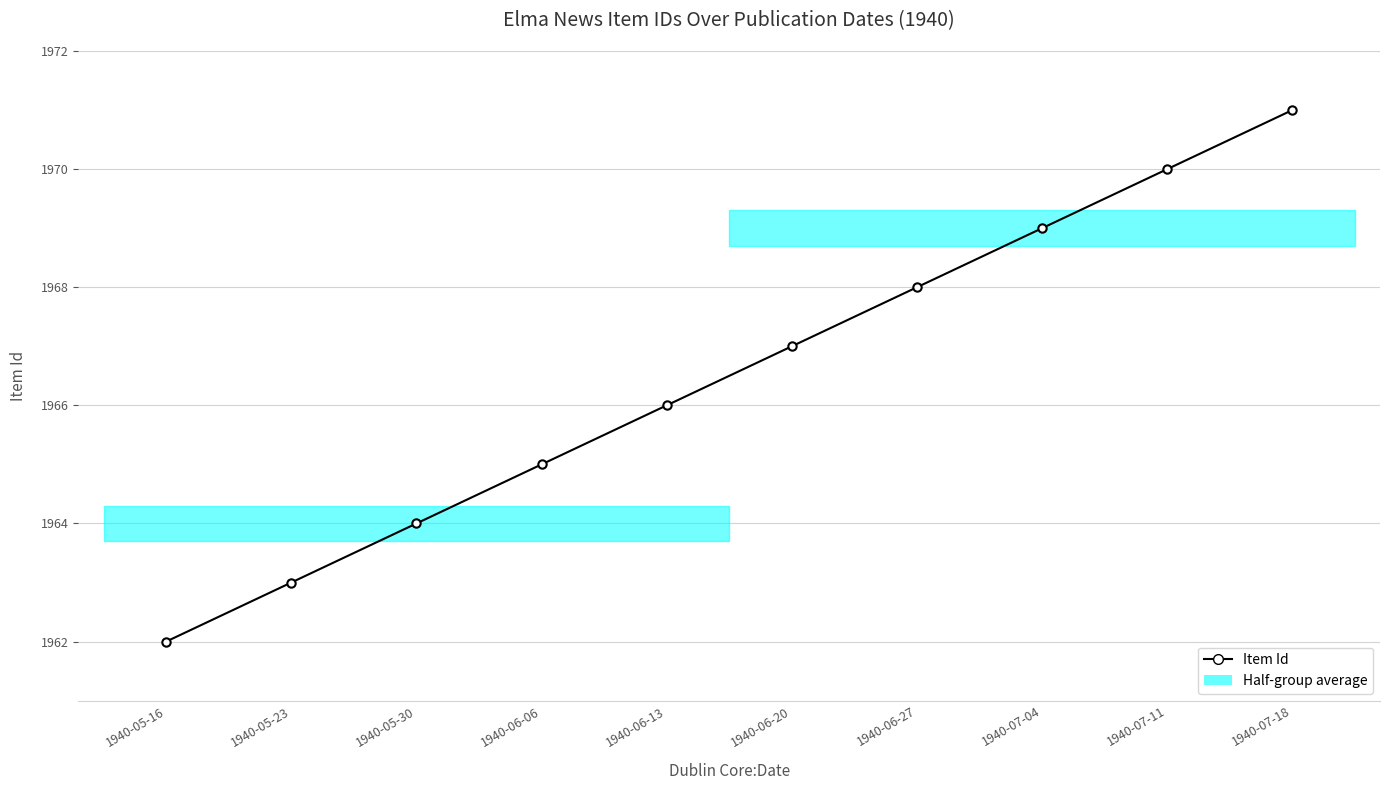

How many lines are shown in the chart?

1